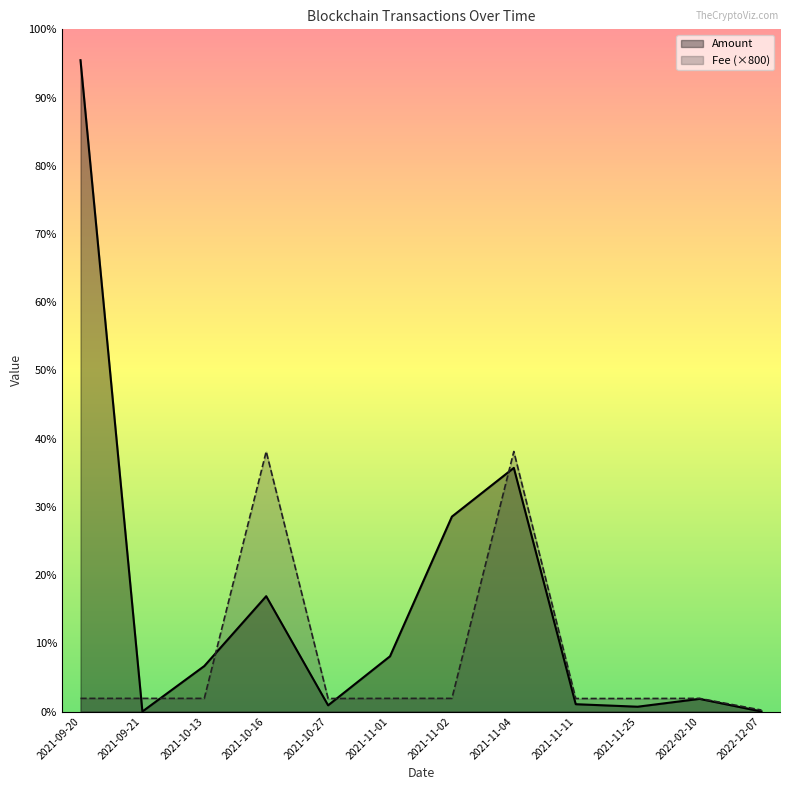

What is the spread (max minus min) of values at 2022-02-10?

0.3